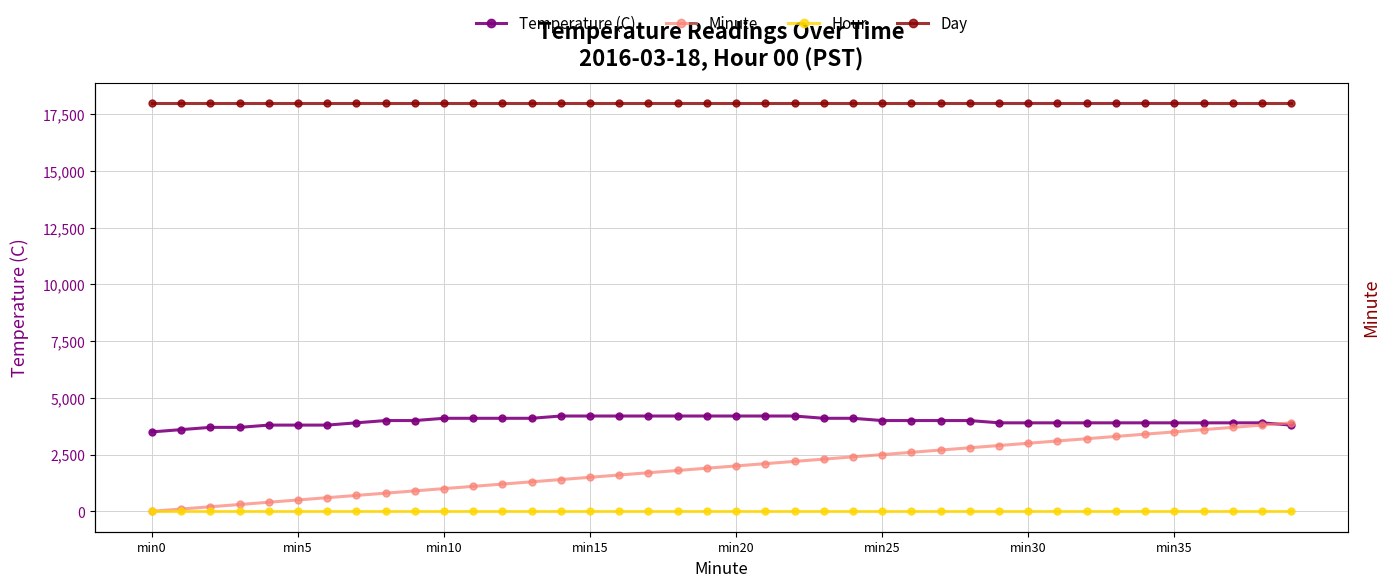

What is the lowest value of the Day series?

18000